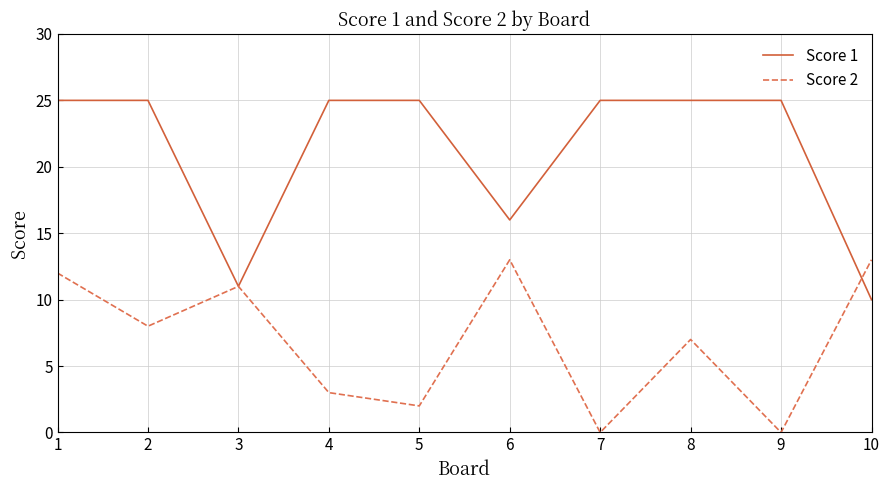

At which label is Score 1 closest to 17?

6